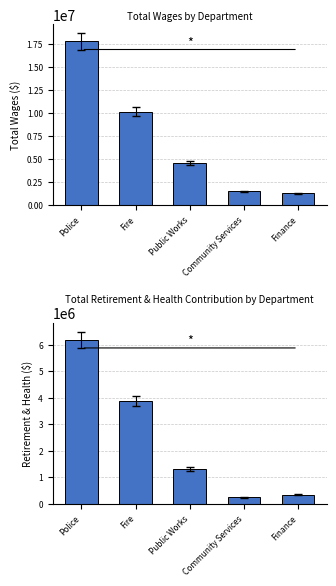

Reading right to left, extract all data points from this chart.

Total Wages: Finance=1288798	Community Services=1515361	Public Works=4579669	Fire=10176525	Police=17797024
Total Retirement & Health Contribution: Finance=335585	Community Services=238937	Public Works=1316039	Fire=3857045	Police=6180215